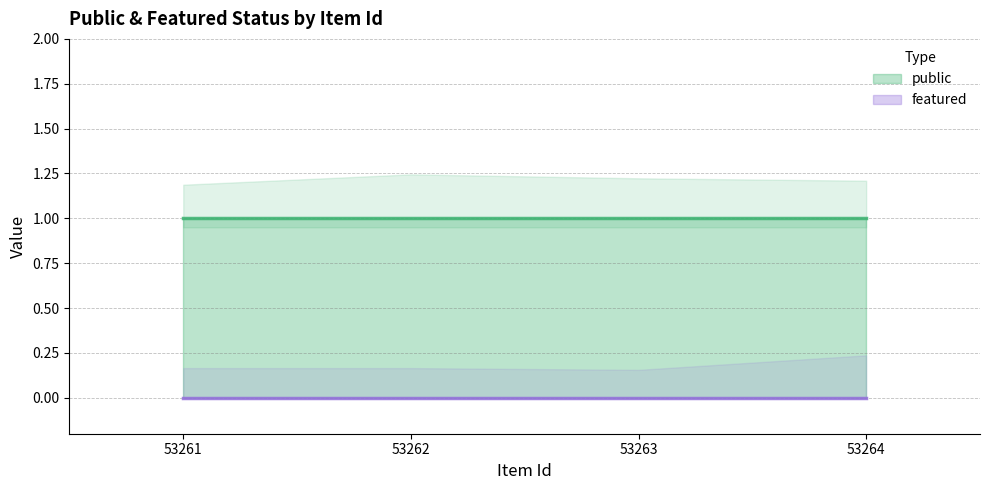

At which category is the sum across all series the highest?

53261